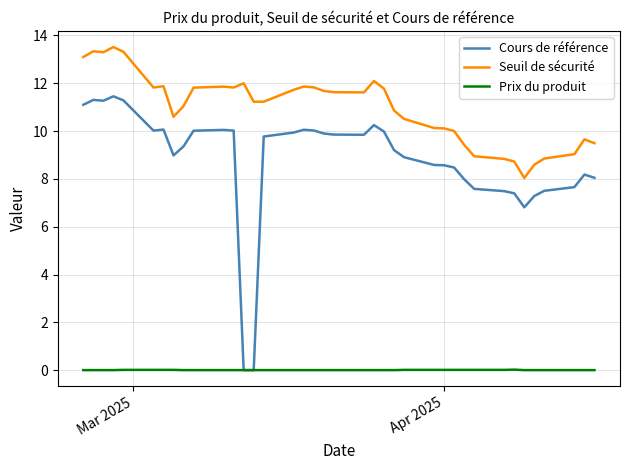

True or false: Seuil de sécurité has more than 2 interior local peaks.

True